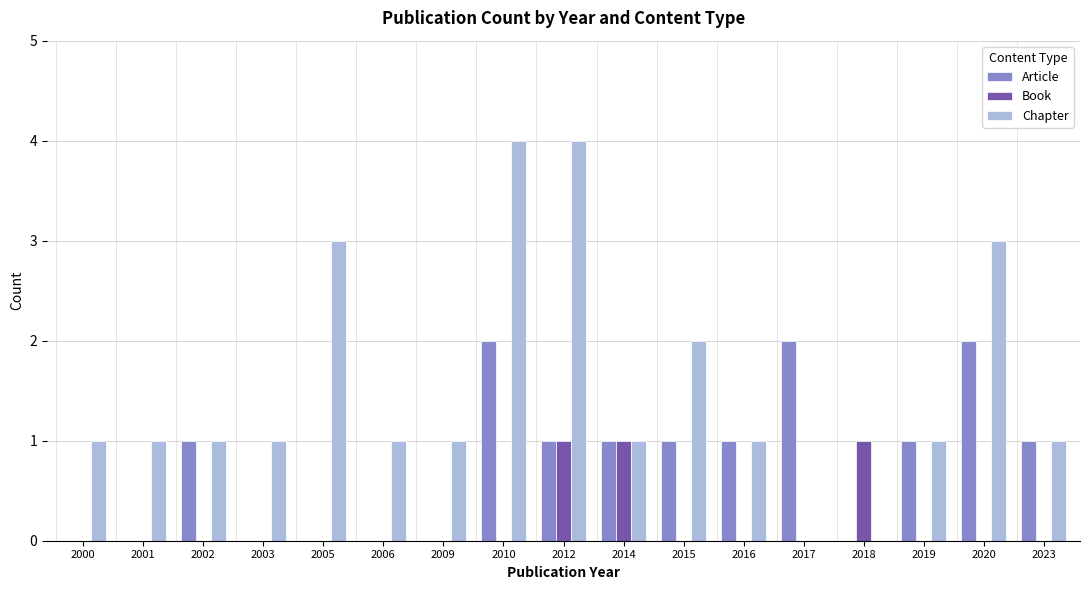

Which series has the largest range (max minus min)?

Chapter